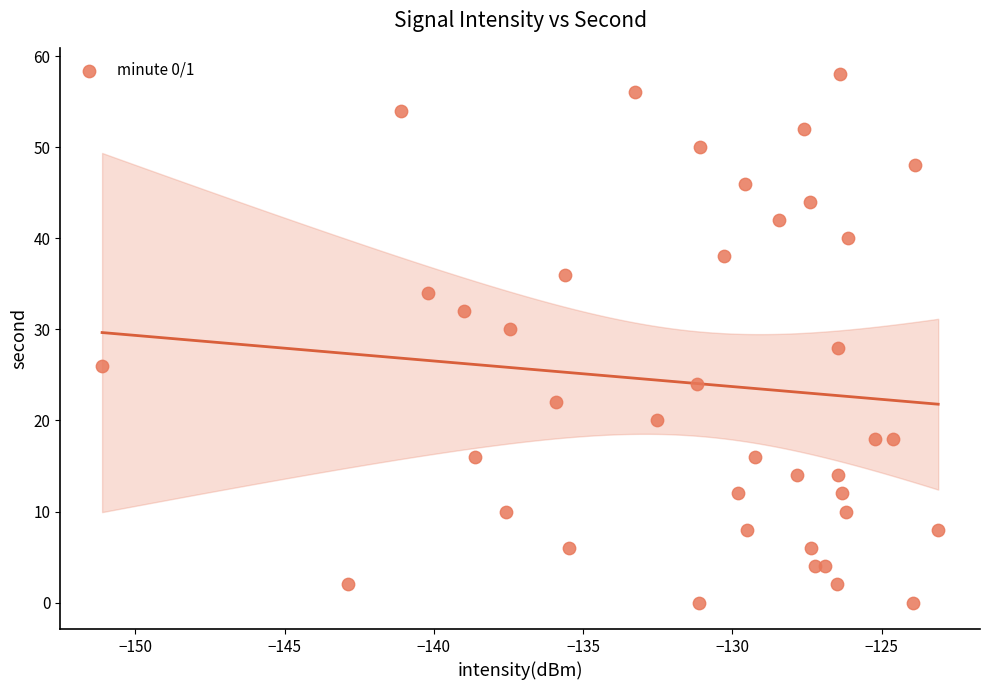

What is the range of Y values (max minus min)?

58